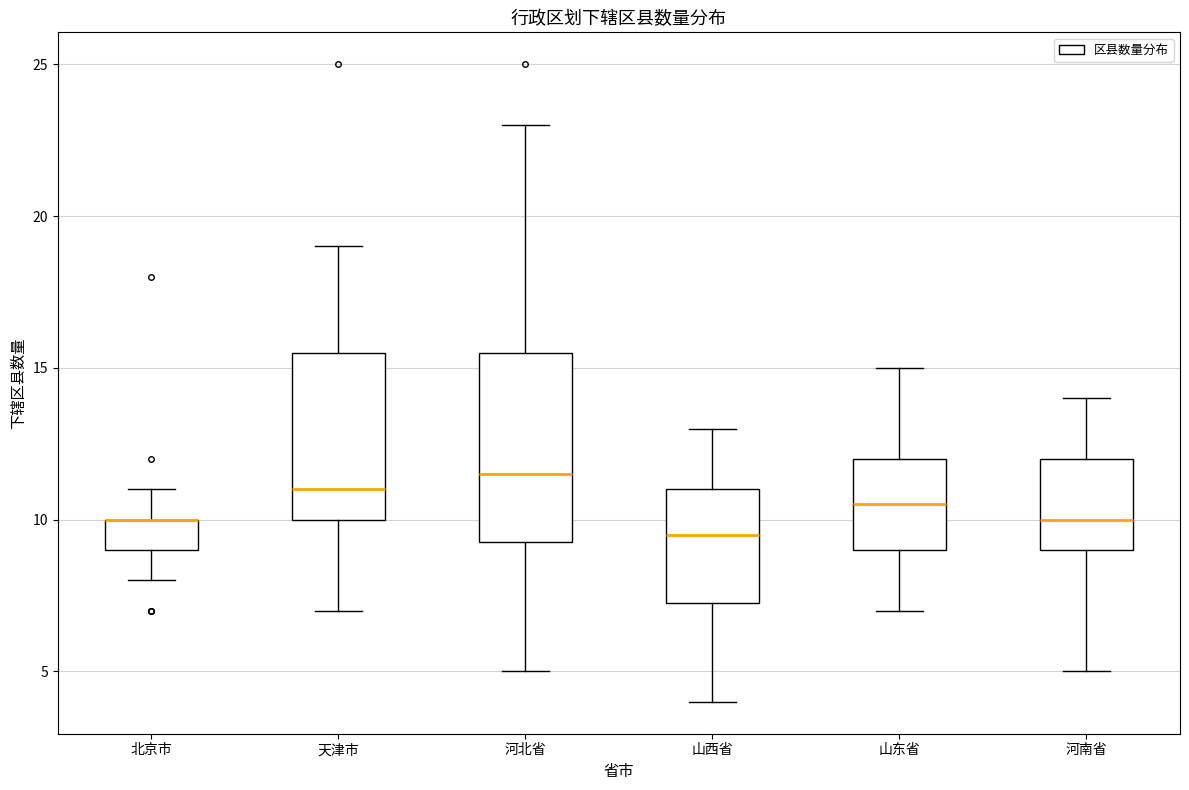

Comparing the boxes themselves (not the whiskers), which one is the tallest?

河北省